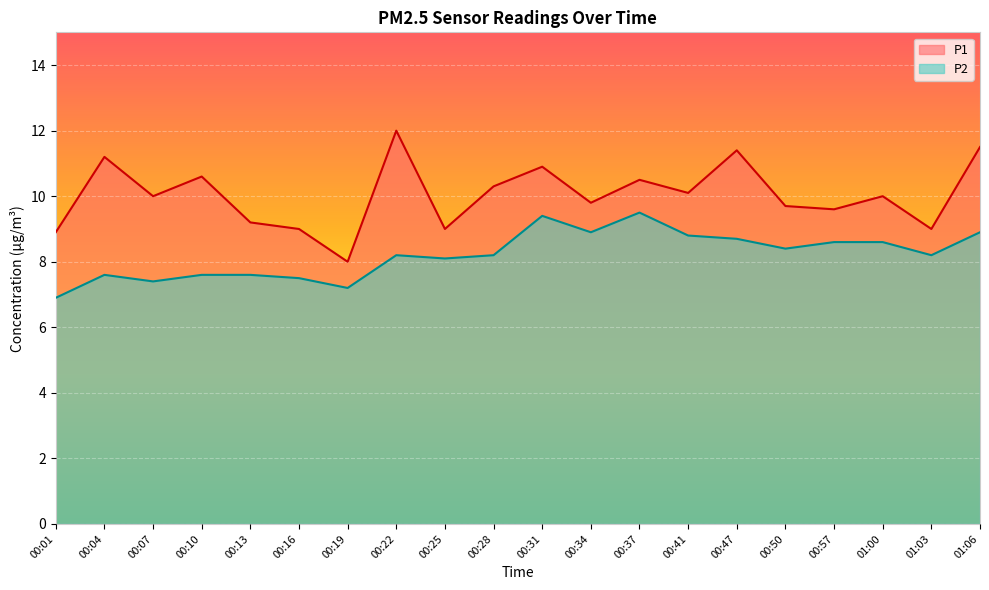

List the series in order of their overall mean, highest first.

P1, P2